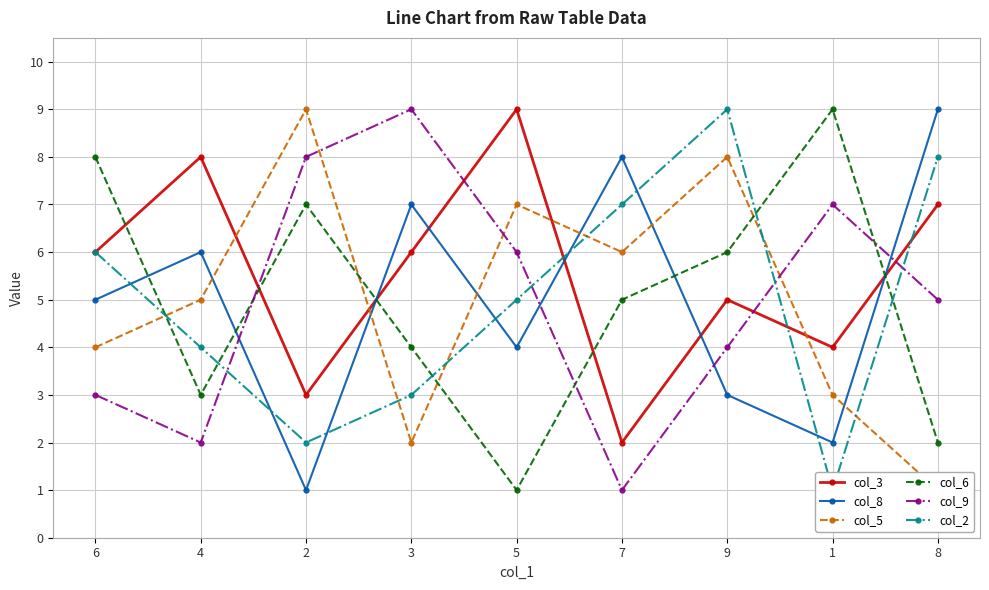

What is the minimum value for col_5?

1